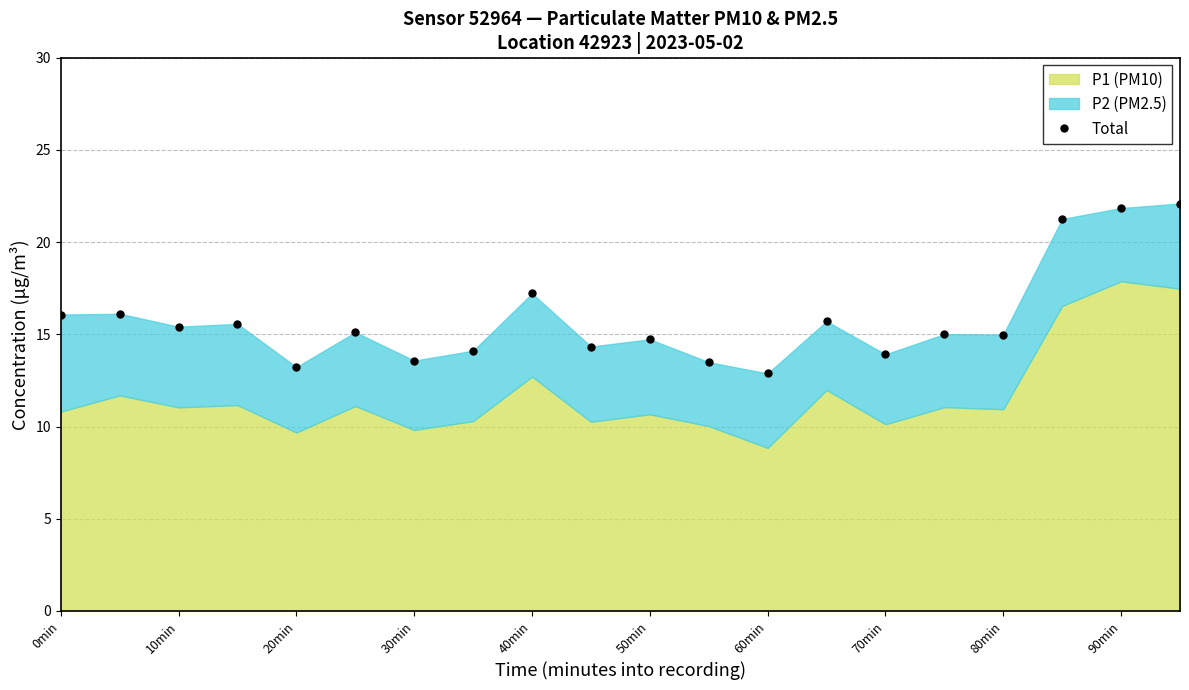

What is the minimum value shown in the chart?

12.9